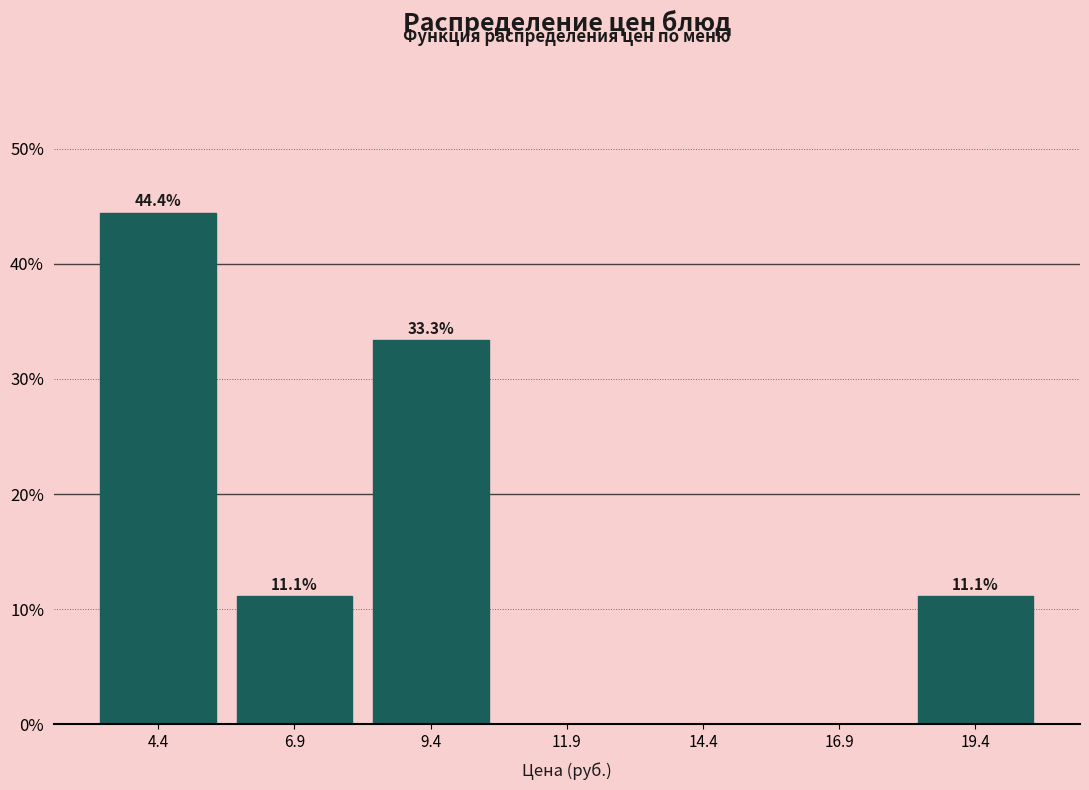

Over which range of the x-axis is the bar tallest?

3.0 to 5.5